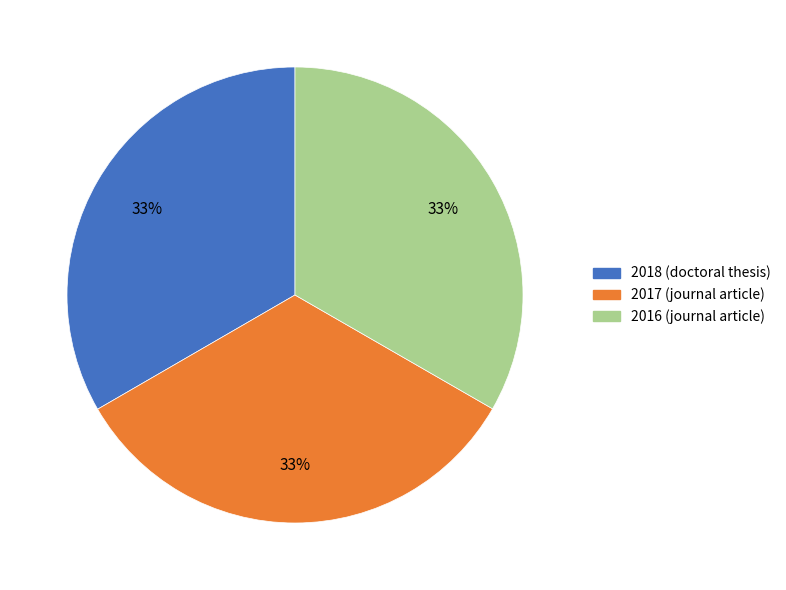

To the nearest percent, what percentage of the pie is 2017 (journal article)?

33%